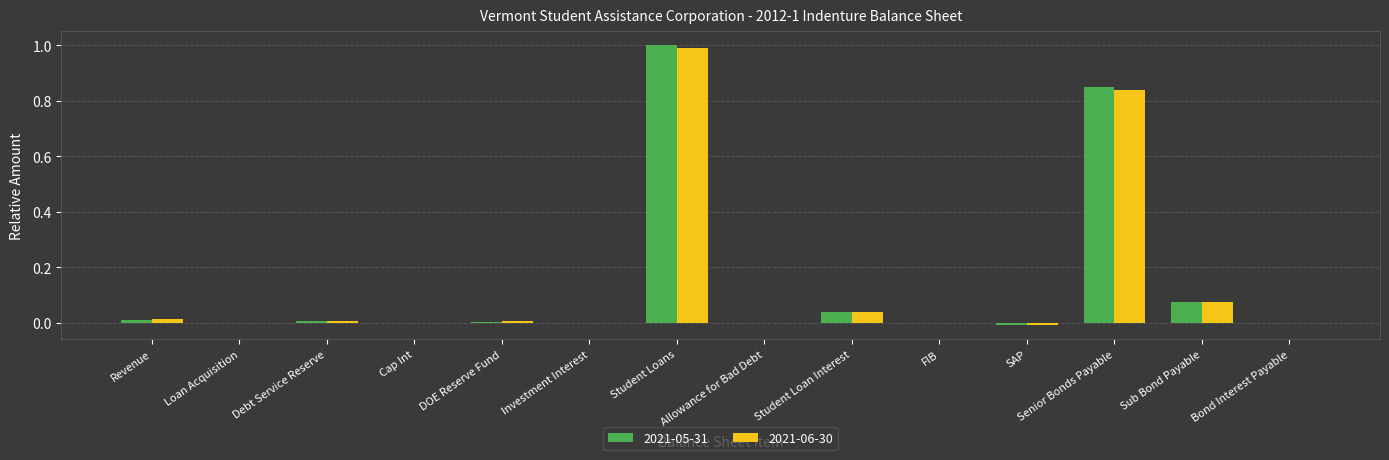

Which series changed the most between Student Loans and Student Loan Interest?

2021-05-31